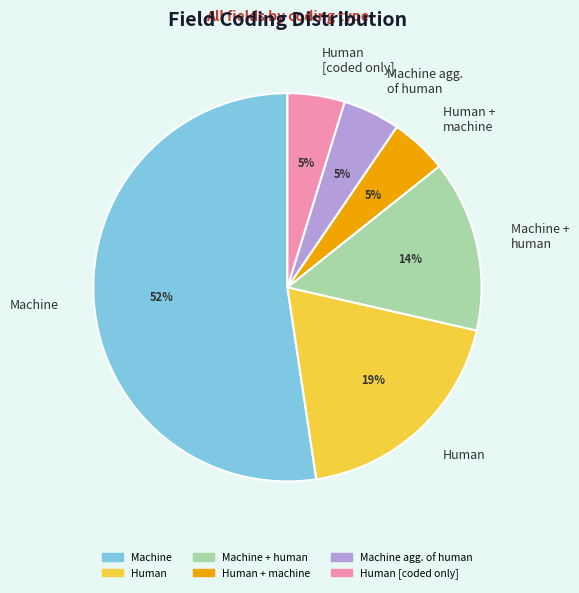

Does any single category account for the majority?

Yes